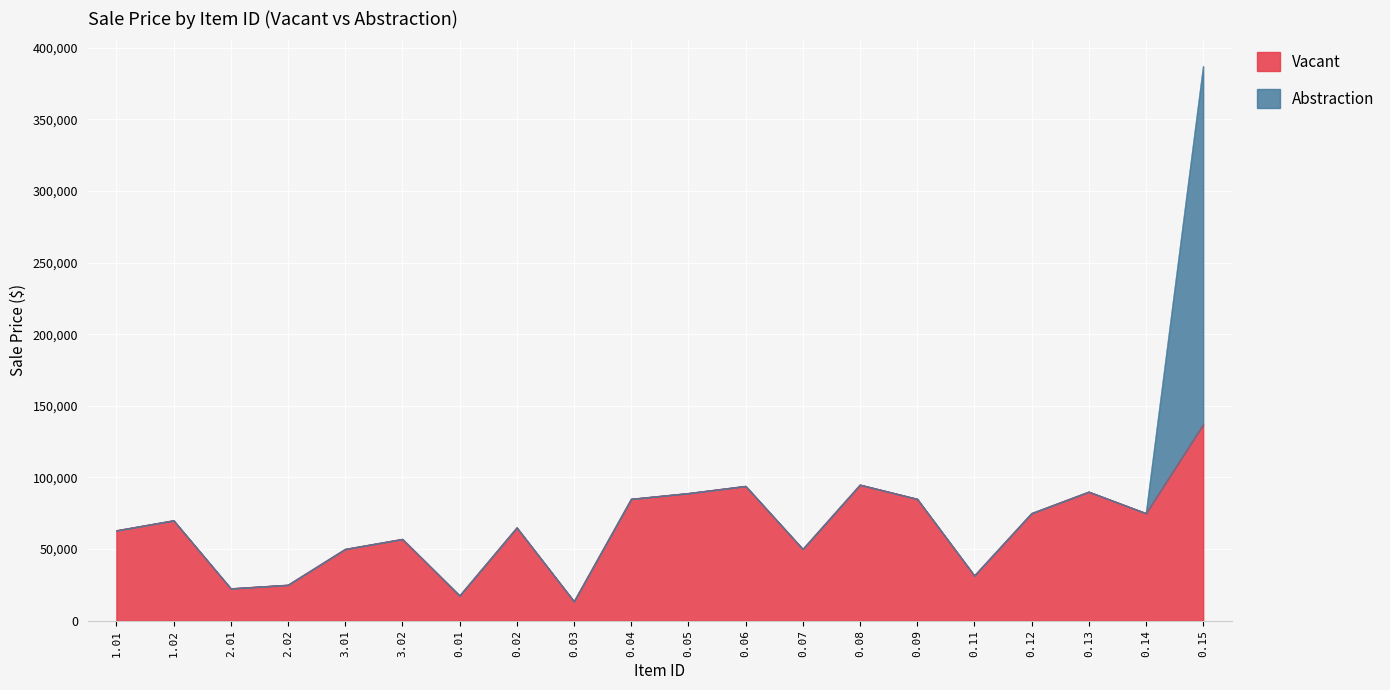

List the labels in order of value, smallest first.

0.03, 0.01, 2.01, 2.02, 0.11, 3.01, 0.07, 3.02, 1.01, 0.02, 1.02, 0.12, 0.14, 0.04, 0.09, 0.05, 0.13, 0.06, 0.08, 0.15